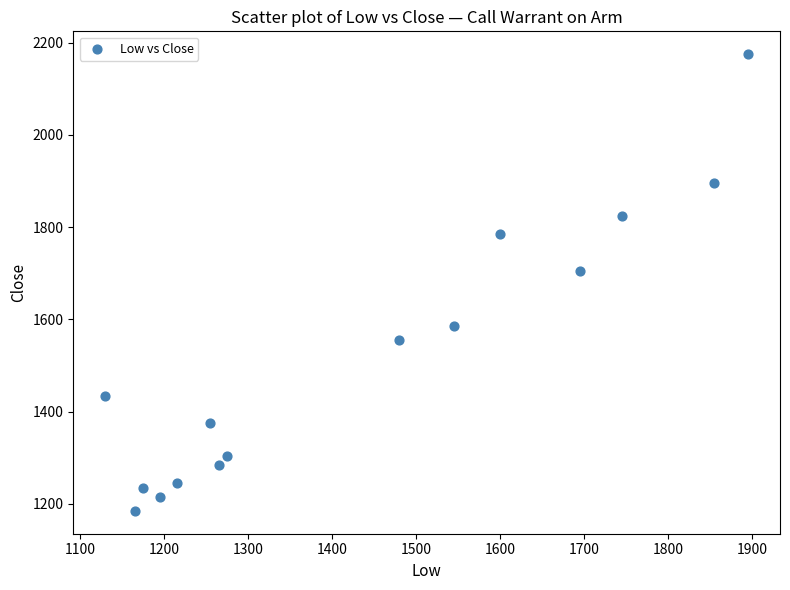

What Y value in the scatter plot is closest to 1680?

1705